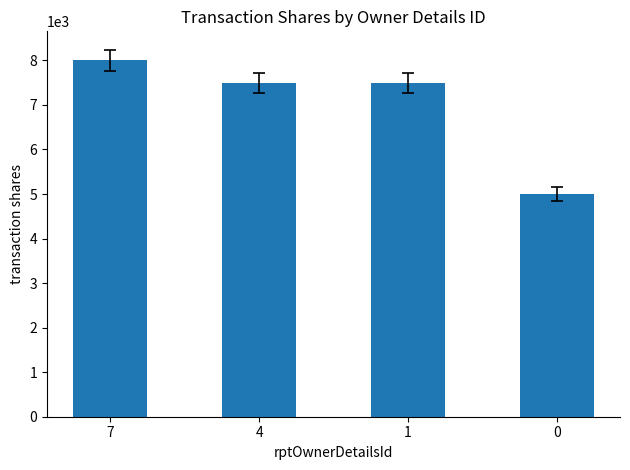

Reading left to right, what are all the values shown in this chart?

8000	7500	7500	5000